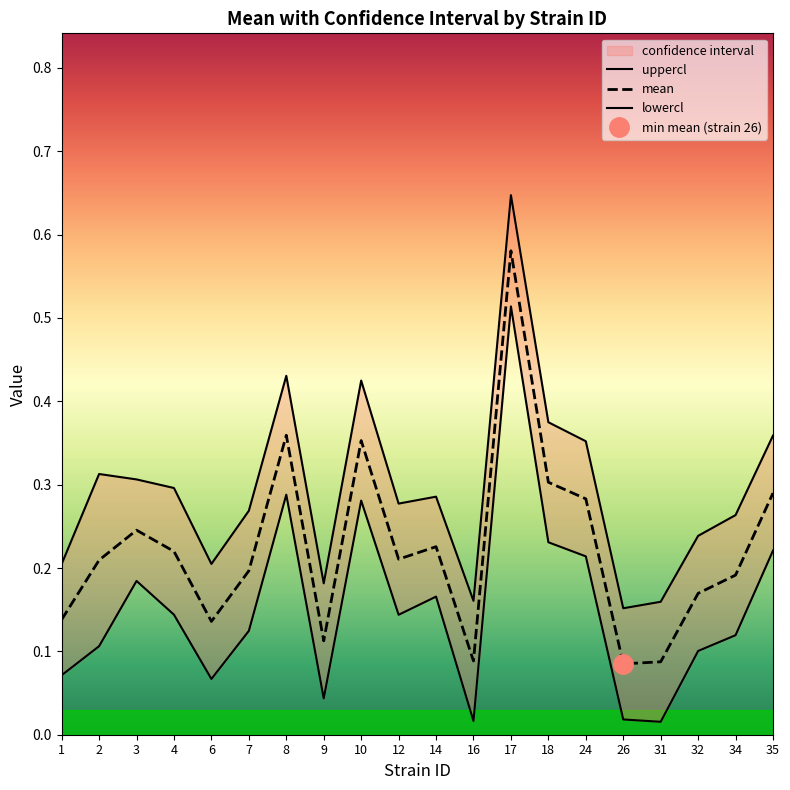

Where is mean nearest to the value 0?

26